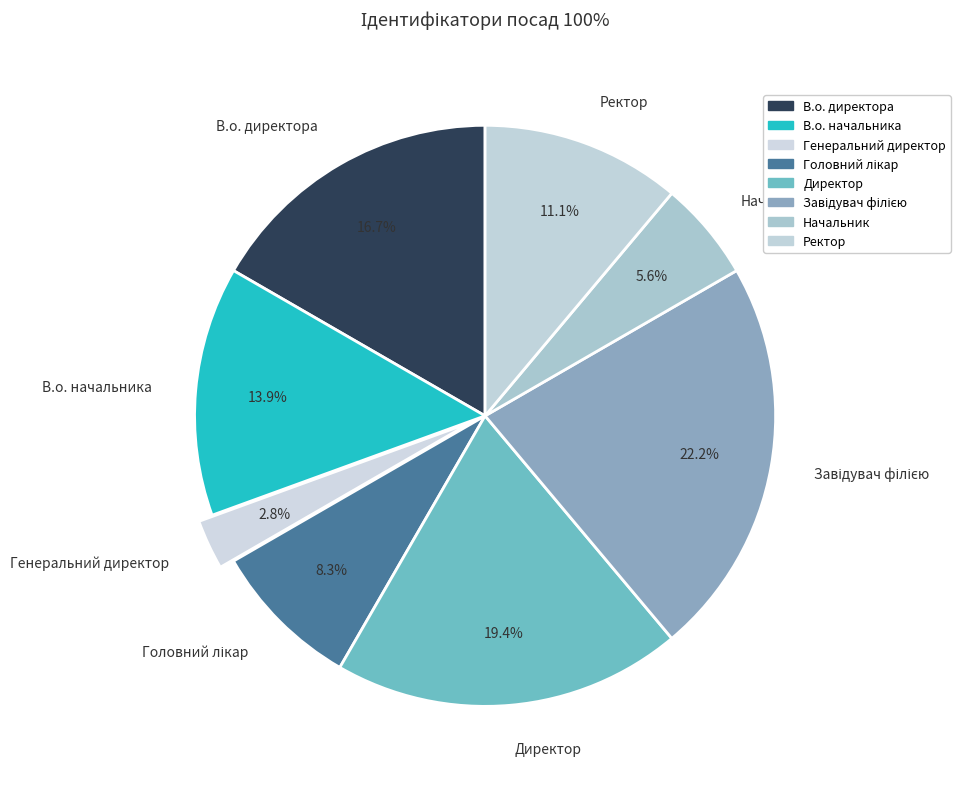

Does any single category account for the majority?

No